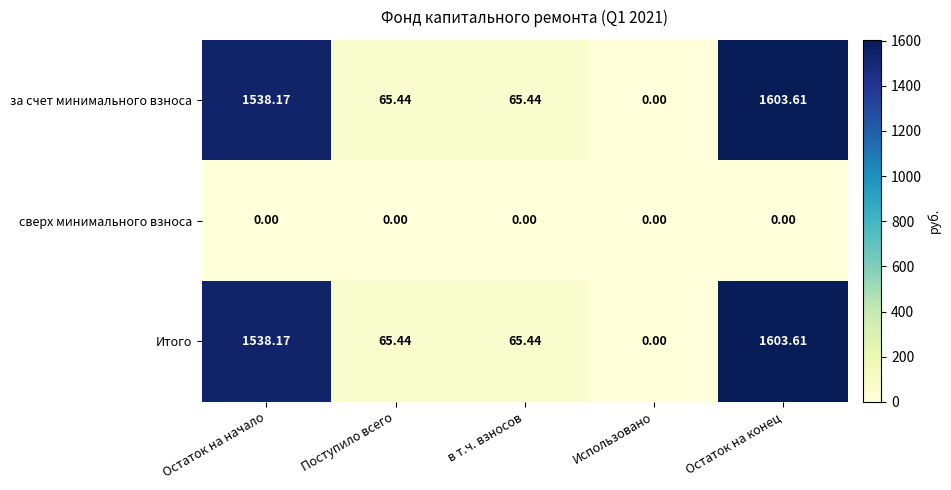

At which category is the sum across all series the highest?

Остаток на конец